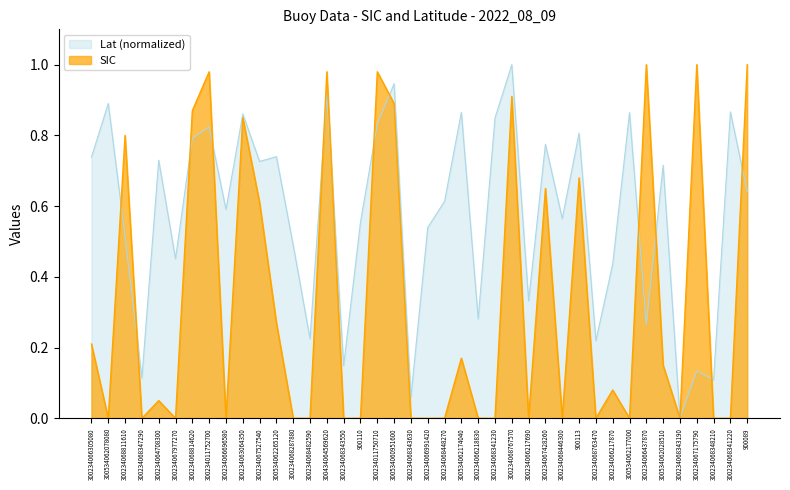

What are all the series names shown in the legend?

Lat (normalized), SIC